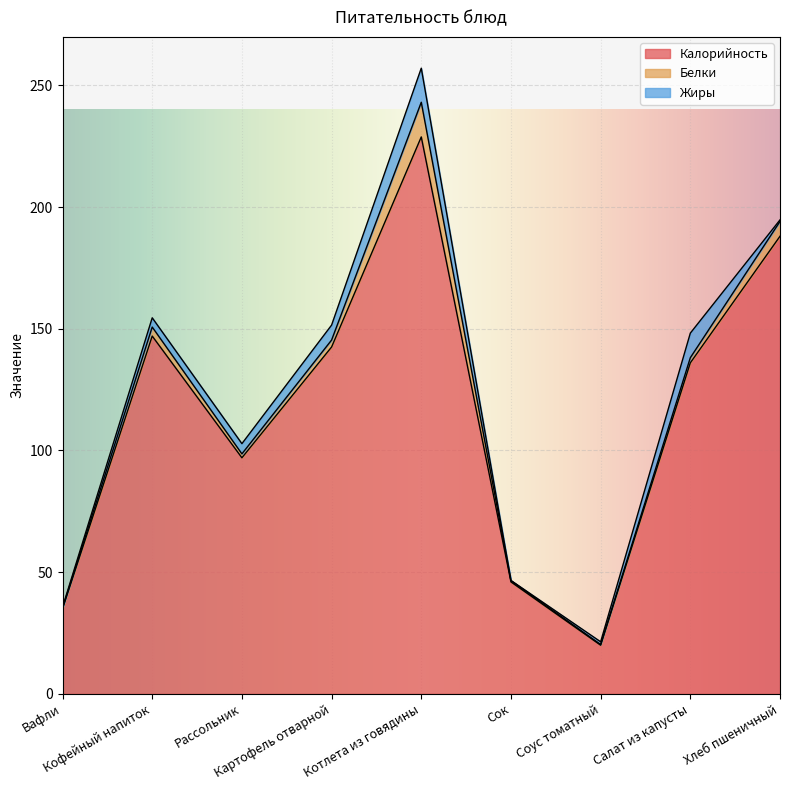

Reading left to right, list all the values displayed in this chart.

Калорийность: Вафли=35.0	Кофейный напиток=147.0	Рассольник=97.0	Картофель отварной=142.5	Котлета из говядины=228.8	Сок=46.0	Соус томатный=20.0	Салат из капусты=136.0	Хлеб пшеничный=188.0
Белки: Вафли=0.3	Кофейный напиток=3.7	Рассольник=1.6	Картофель отварной=2.9	Котлета из говядины=14.2	Сок=0.5	Соус томатный=0.3	Салат из капусты=2.1	Хлеб пшеничный=6.1
Жиры: Вафли=0.3	Кофейный напиток=3.8	Рассольник=4.2	Картофель отварной=6.2	Котлета из говядины=14.0	Сок=0.1	Соус томатный=1.1	Салат из капусты=10.1	Хлеб пшеничный=0.6